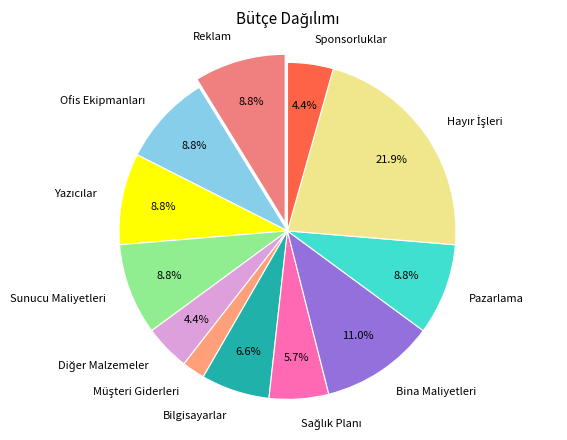

Count the number of slices in the pie.

12